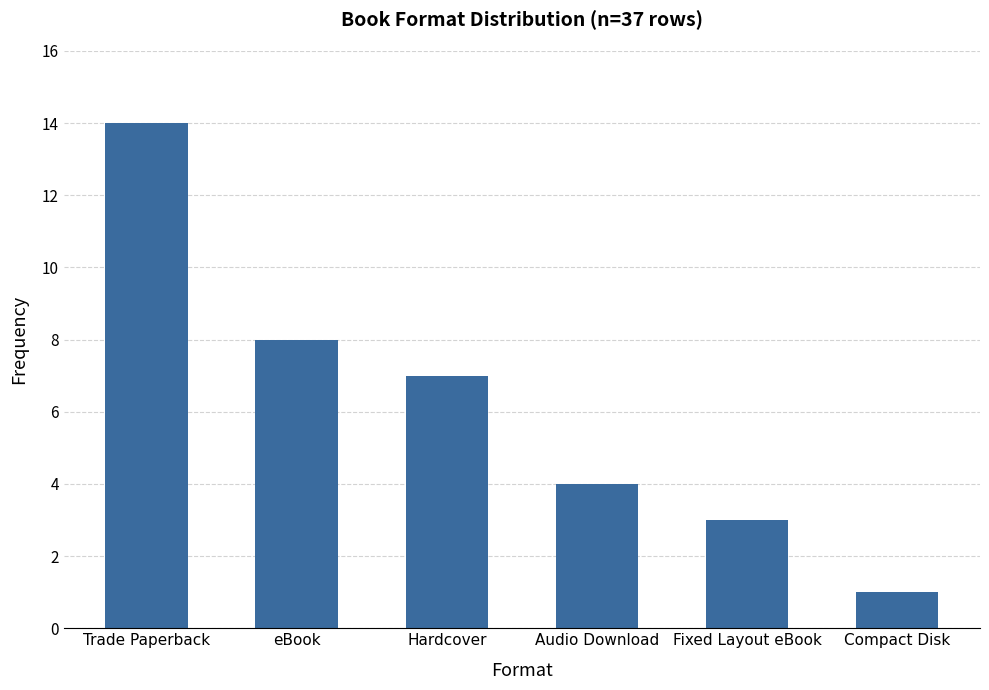

What is the smallest value displayed?

1